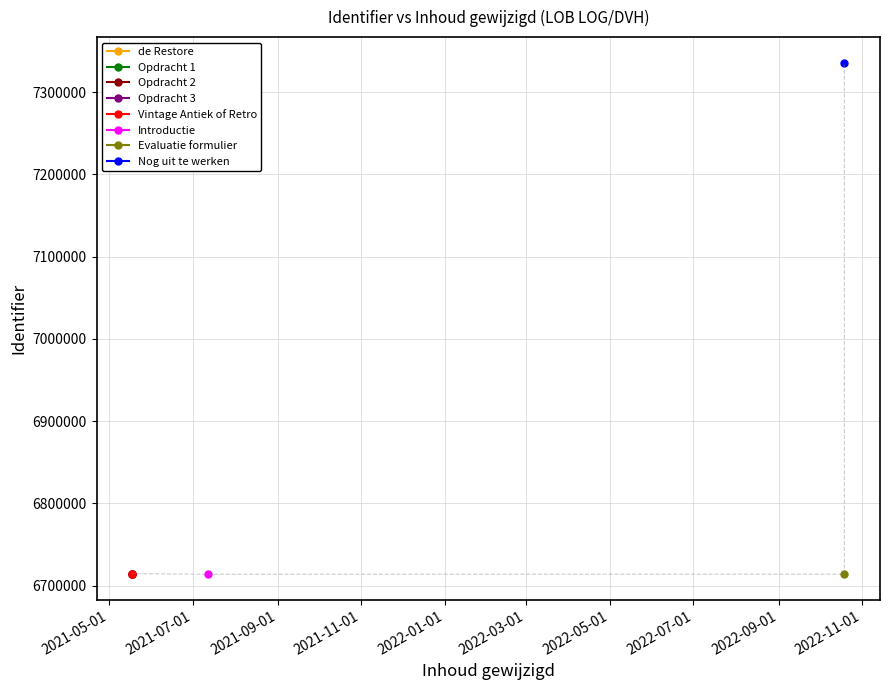

At which category does the chart reach its peak across all series?

2022-10-19